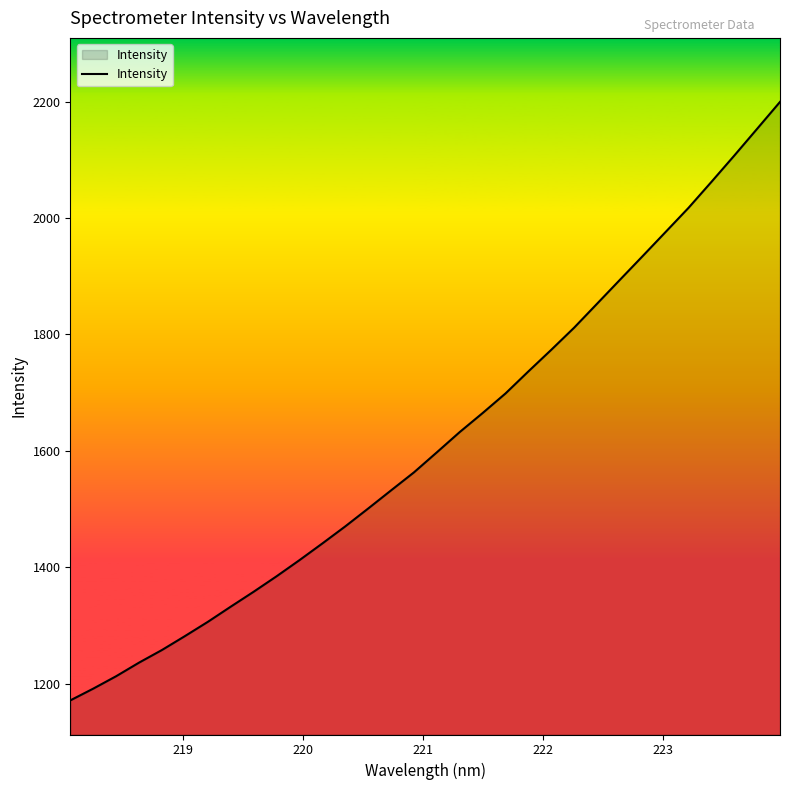

What is the maximum value shown in the chart?

2199.5